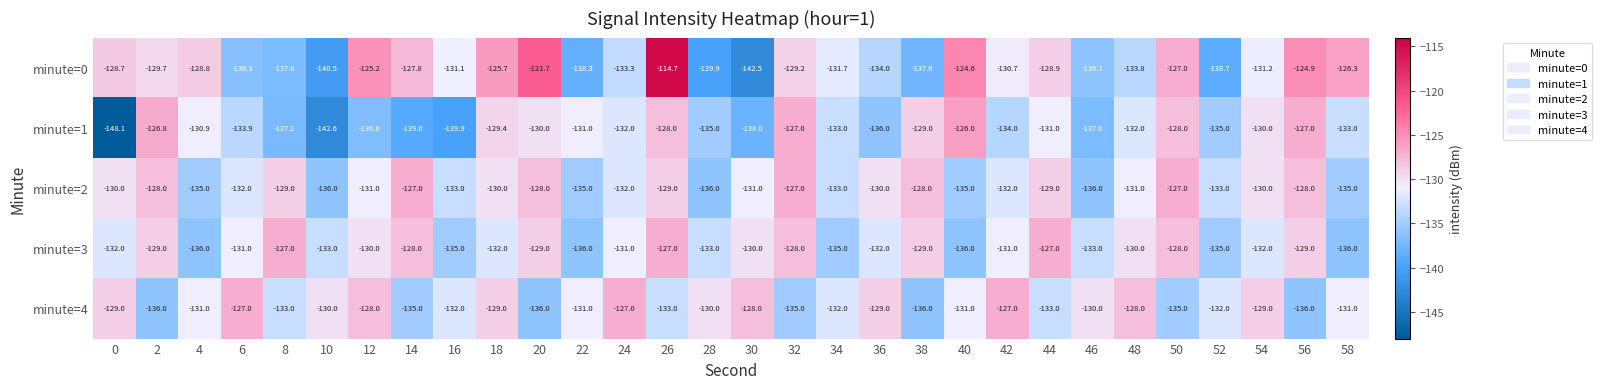

What is the total value across all series at 16?

-671.0